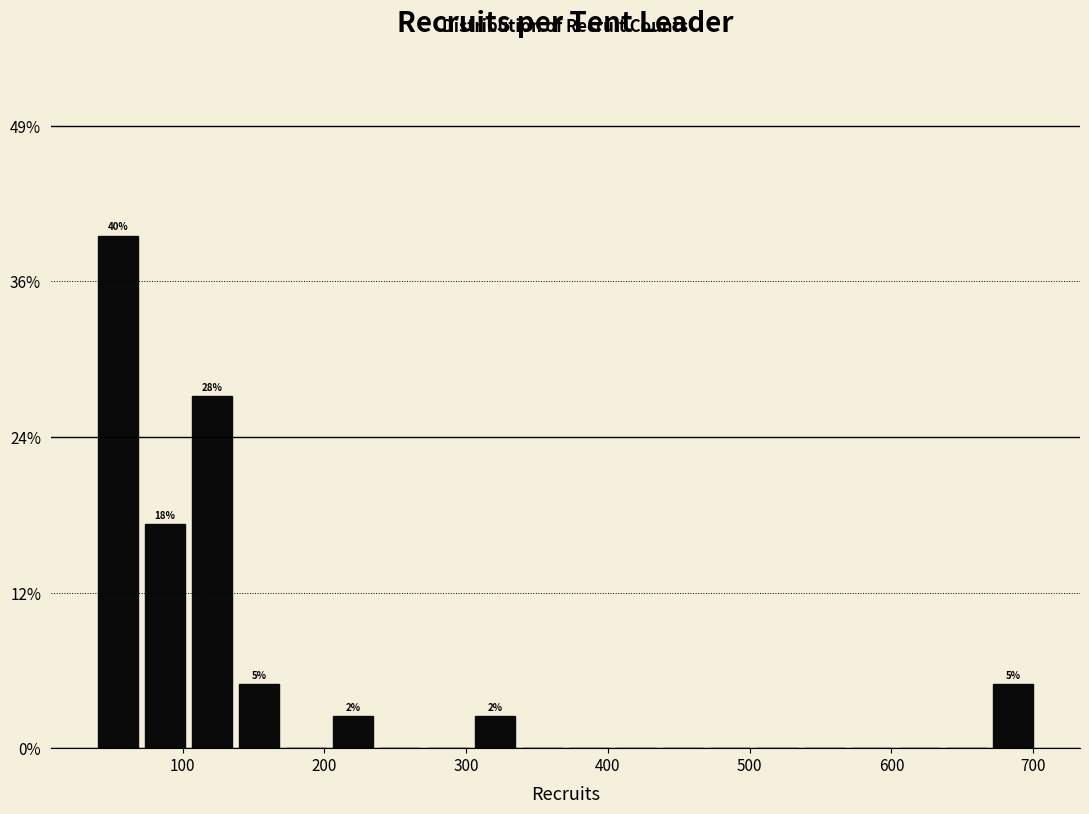

Around what value on the x-axis is the tallest bar? Give the approximate position of its centre, as read against the axis.

50